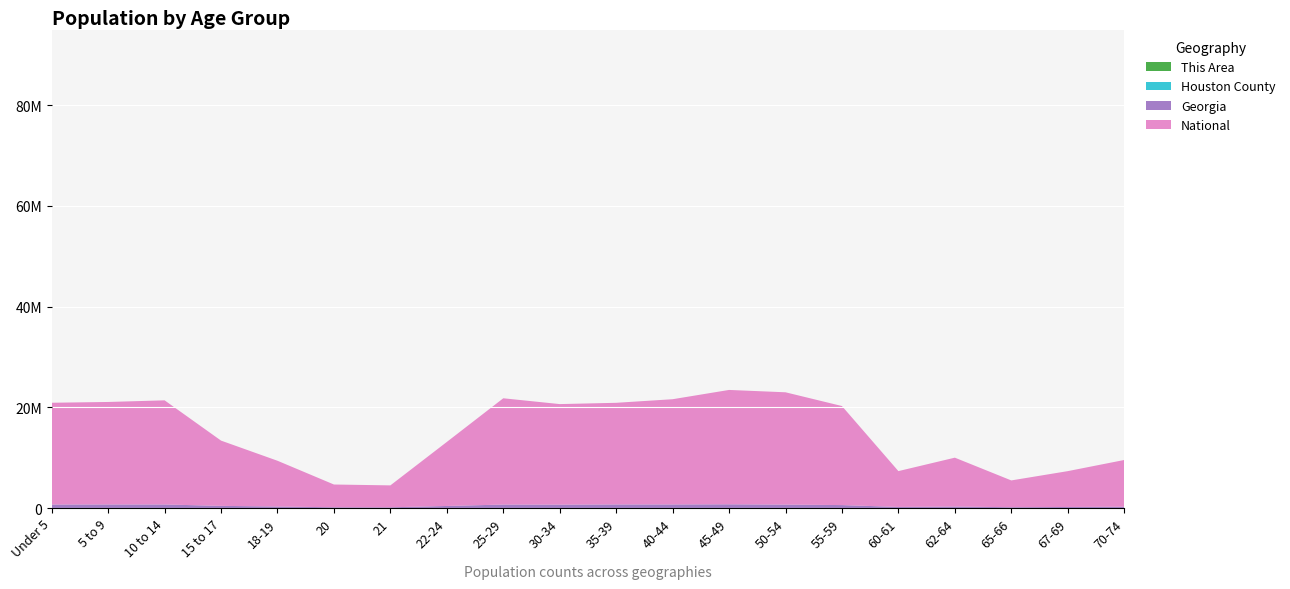

Reading left to right, transcribe all the data shown in this chart.

This Area: 370	255	231	161	104	77	51	177	329	221	193	179	206	221	158	64	78	53	58	86
Houston County: 10211	10345	10279	6656	3907	1819	1743	5864	10695	9297	9473	9445	11266	9939	7847	2772	3771	2009	2655	3799
Georgia: 686785	695161	689684	419922	290077	143471	137251	399358	673935	661625	698059	699481	722661	668591	573551	209870	286136	154645	201362	250422
National: 20201362	20348657	20677194	12954254	9086089	4519129	4354294	12712576	21101849	19962099	20179642	20890964	22708591	22298125	19664805	7113727	9704197	5319902	7115361	9278166